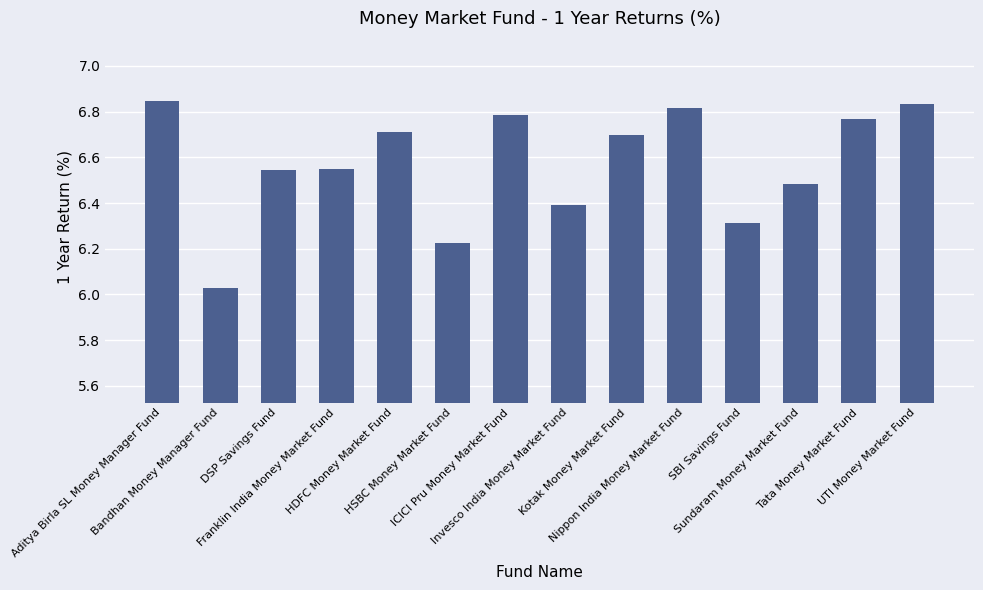

What is the value of the 8th bar from the left?

6.4